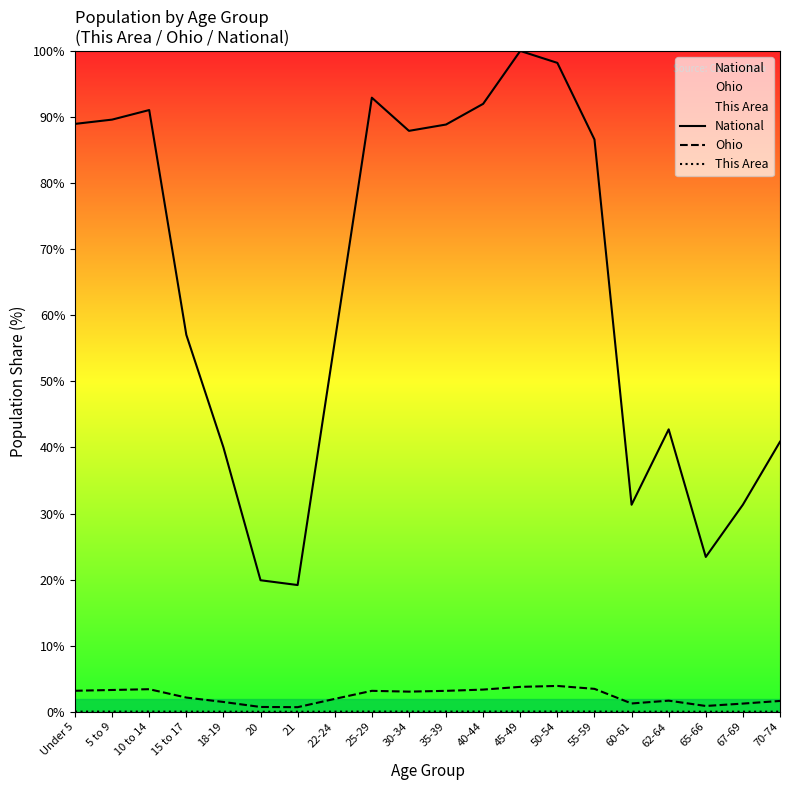

Reading left to right, what are all the values shown in this chart?

National: 89.0	89.6	91.1	57.0	40.0	19.9	19.2	56.0	92.9	87.9	88.9	92.0	100.0	98.2	86.6	31.3	42.7	23.4	31.3	40.9
Ohio: 3.2	3.3	3.4	2.1	1.5	0.7	0.7	1.9	3.2	3.0	3.2	3.4	3.8	3.9	3.5	1.3	1.7	0.9	1.2	1.6
This Area: 0.0	0.0	0.0	0.0	0.0	0.0	0.0	0.0	0.0	0.0	0.0	0.0	0.0	0.0	0.0	0.0	0.0	0.0	0.0	0.0